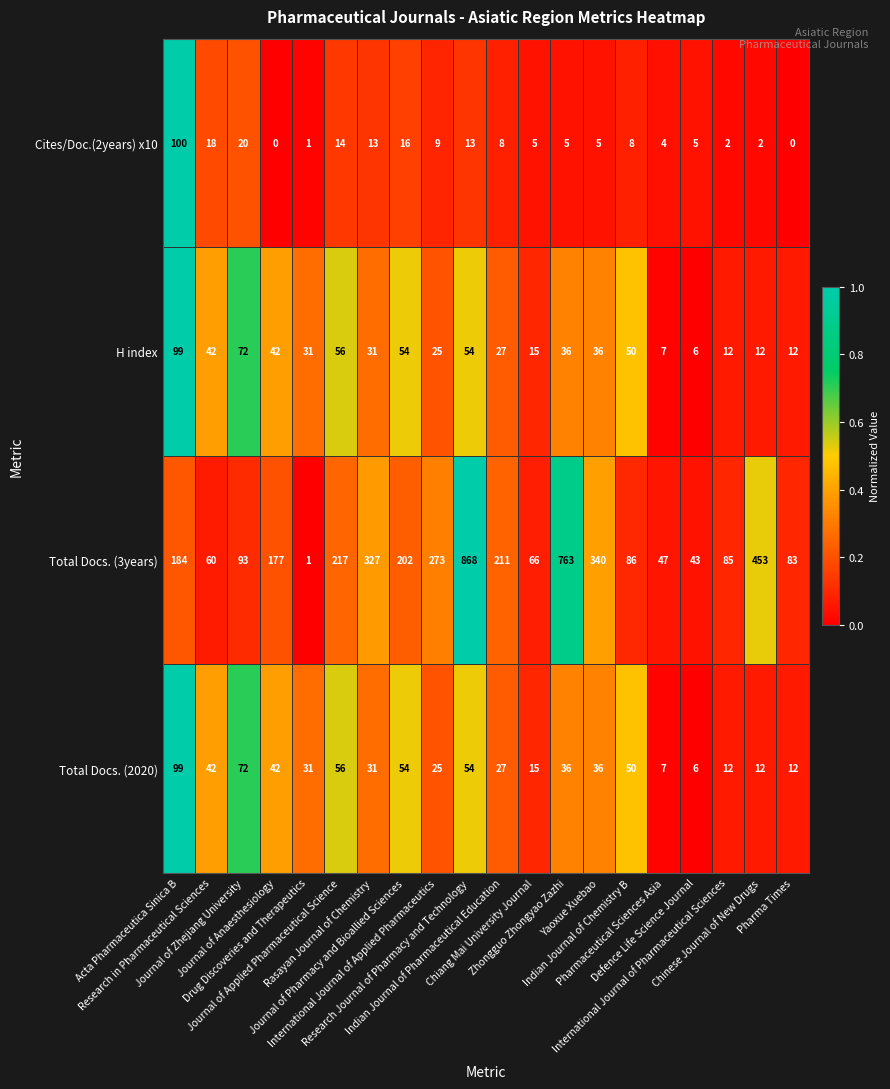

Which series has the largest total across all categories?

Total Docs. (3years)